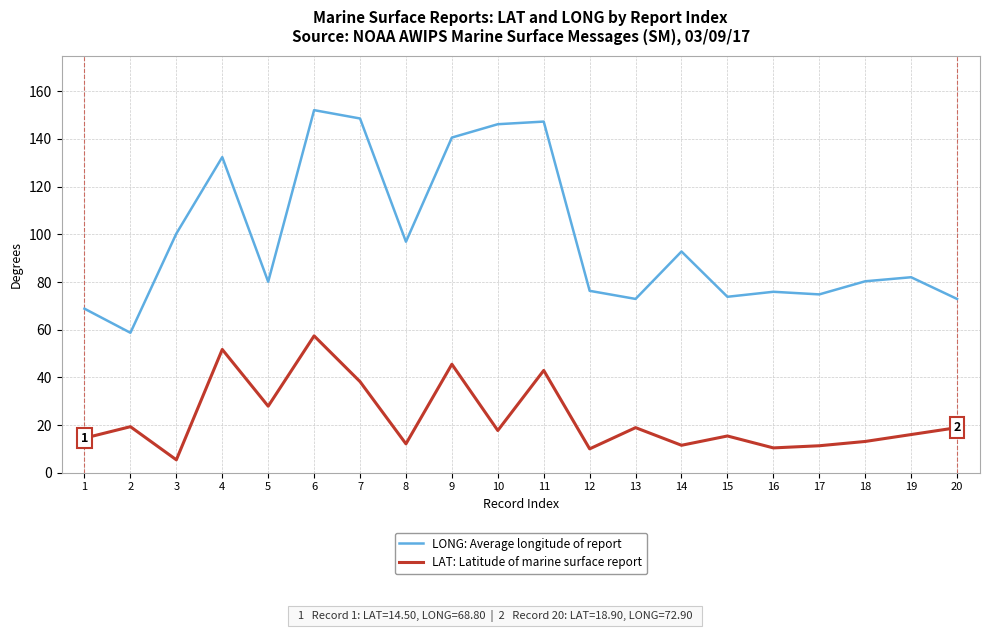

Does the chart display data point markers on the line(s)?

No